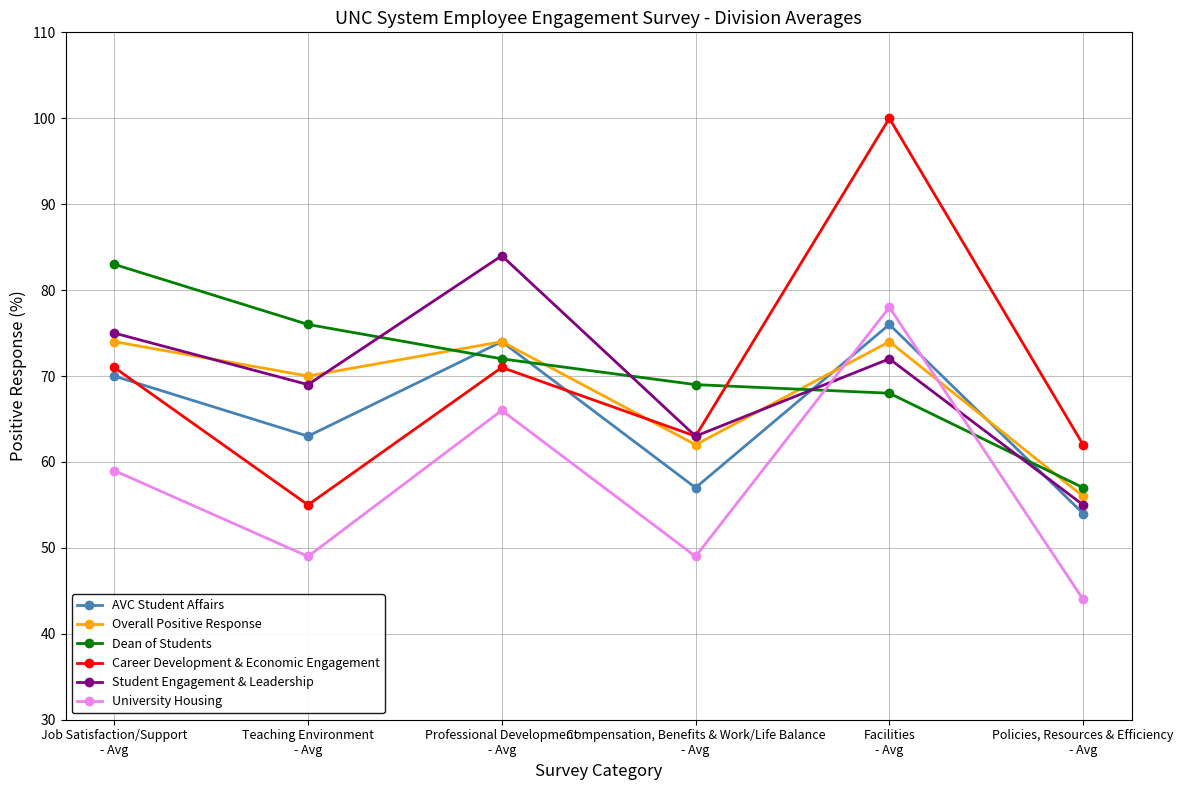

Which category has the lowest value across all series?

Policies, Resources & Efficiency
- Avg